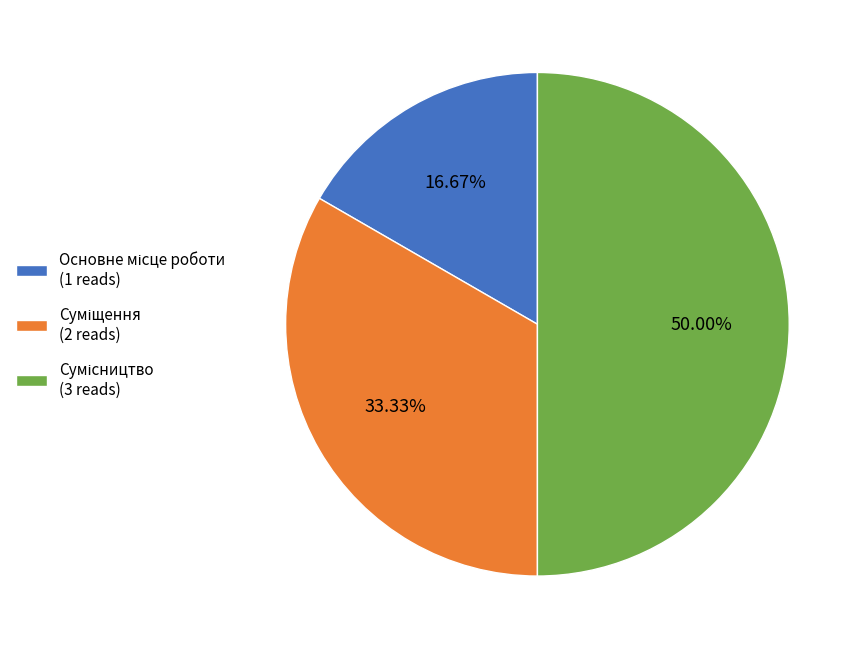

Count the number of slices in the pie.

3